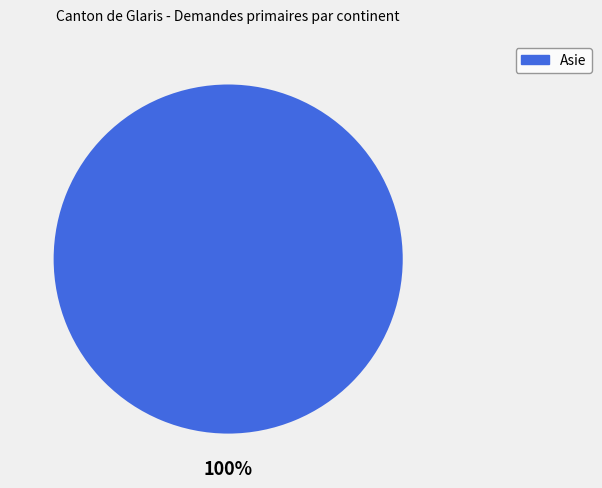

Does any single category account for the majority?

Yes